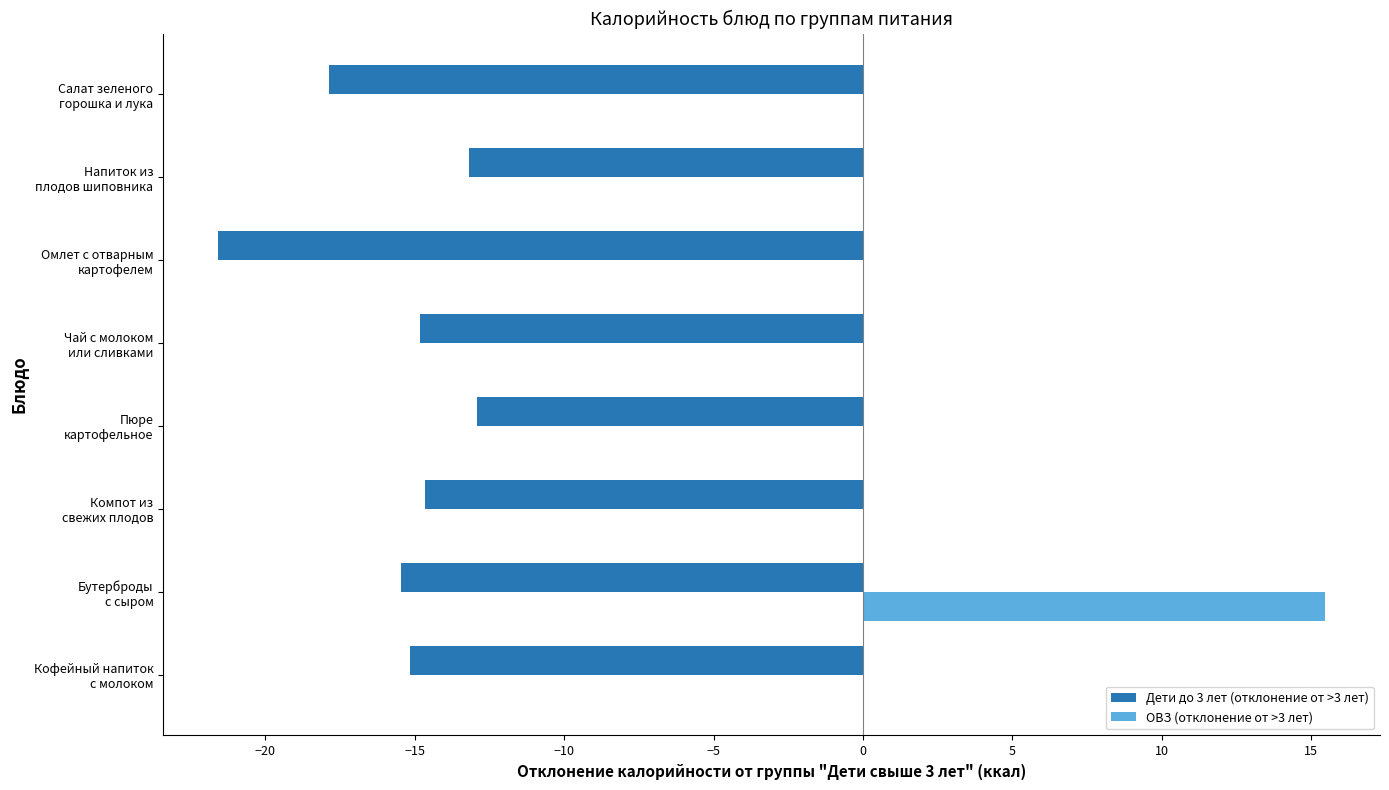

What is the sum of all Дети до 3 лет (отклонение от >3 лет) values?

-125.6